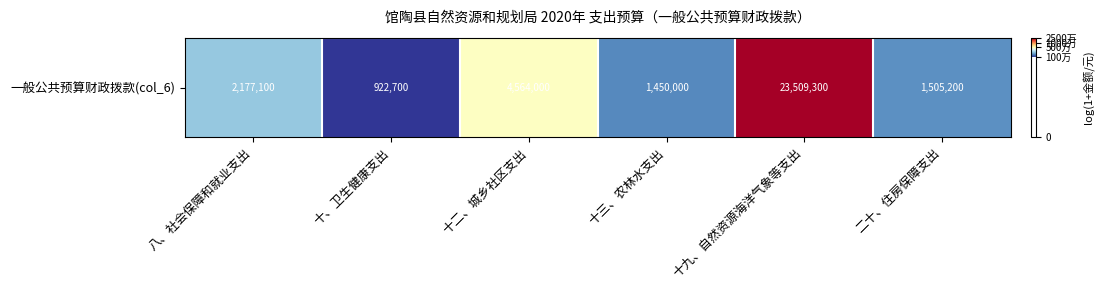

What is the average value?

14.8